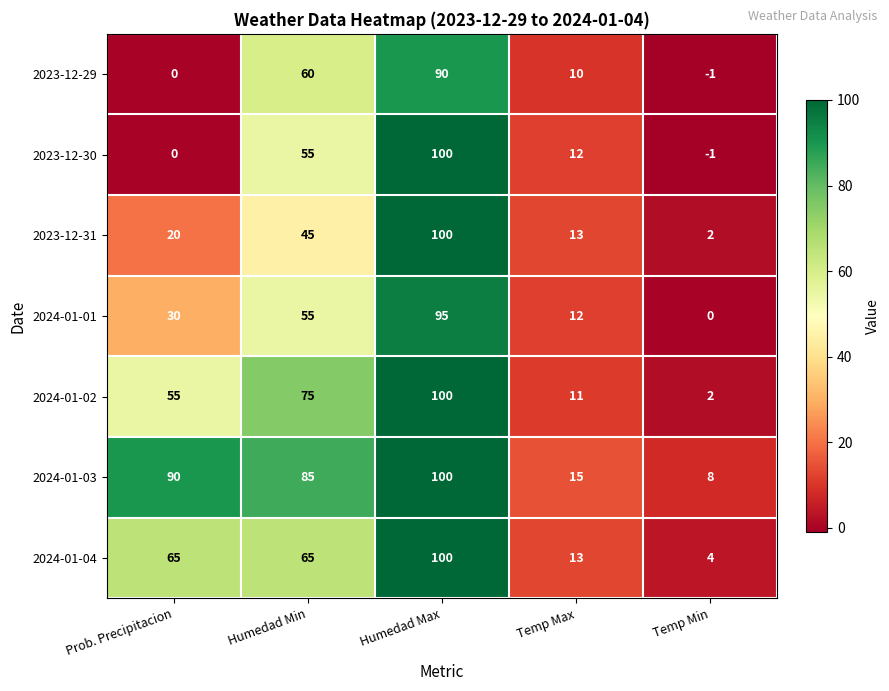

What is the difference between the maximum and second lowest values in the 2024-01-02 series?

89